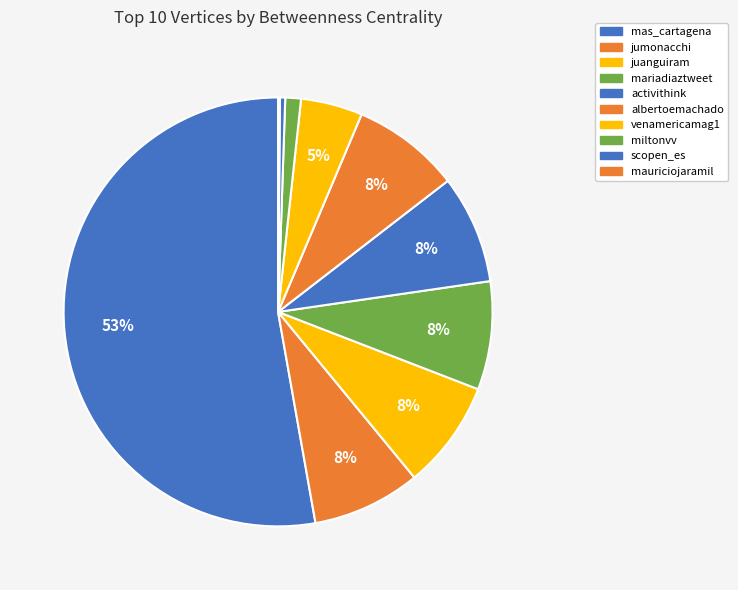

Count the number of slices in the pie.

10